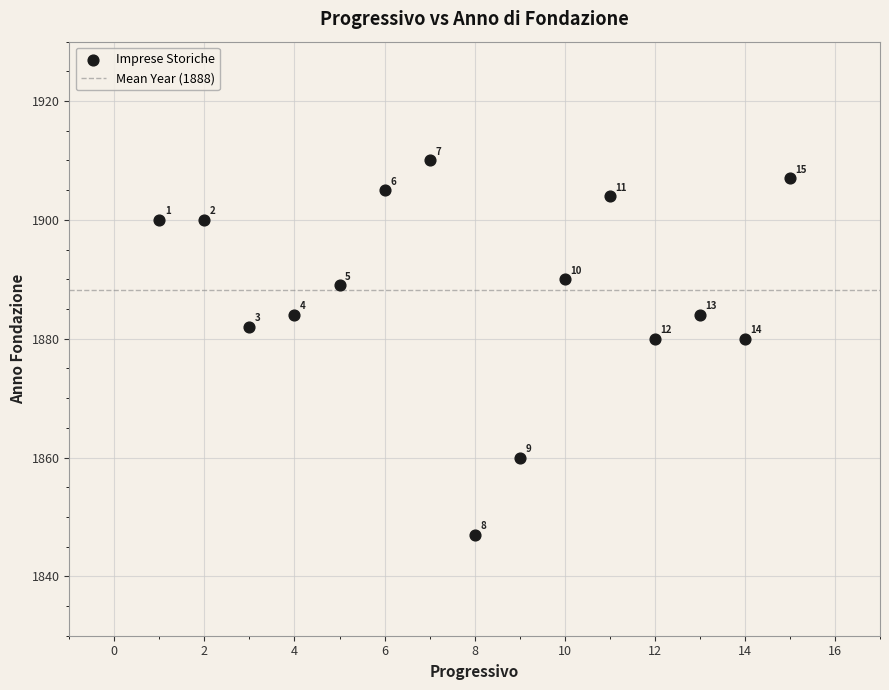

What Y value in the scatter plot is closest to 1878?

1880